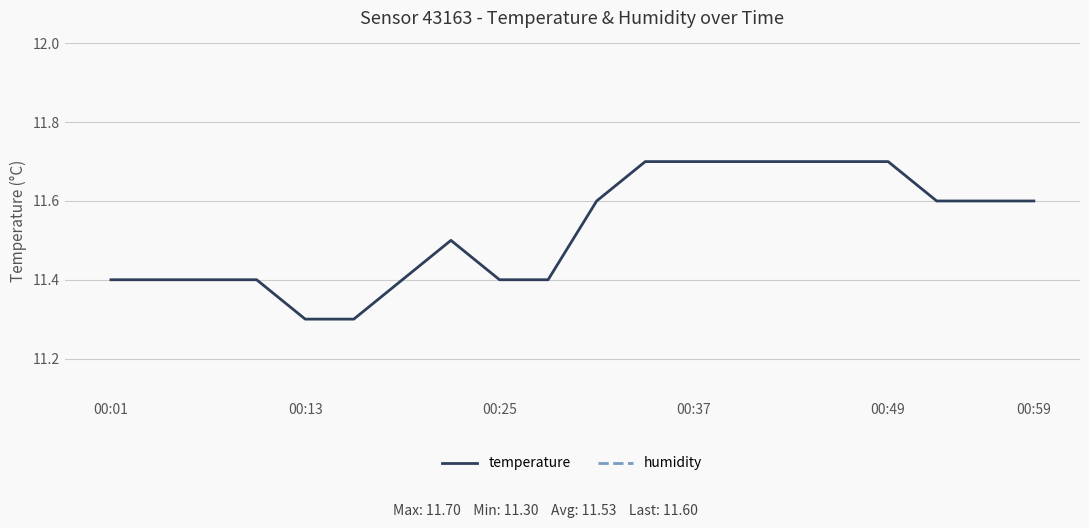

True or false: temperature has a value of 11.7 at 00:49.

True